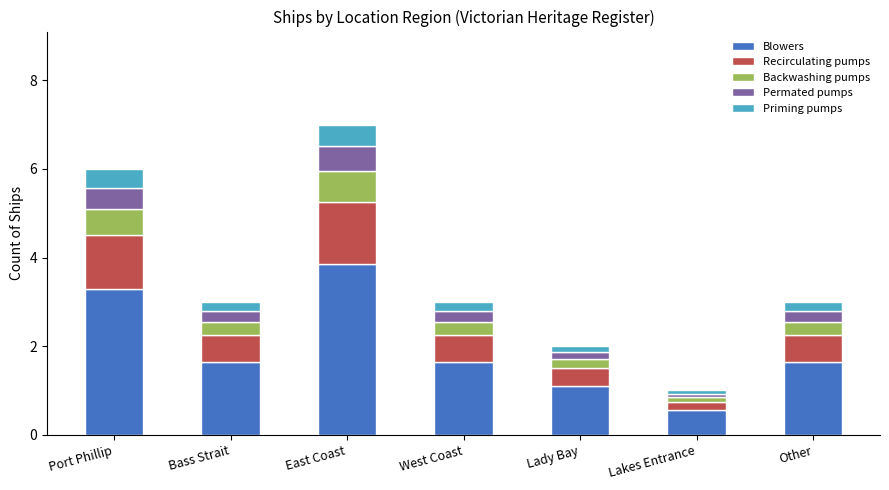

The value of Blowers at Other is 2.7. True or false?

False